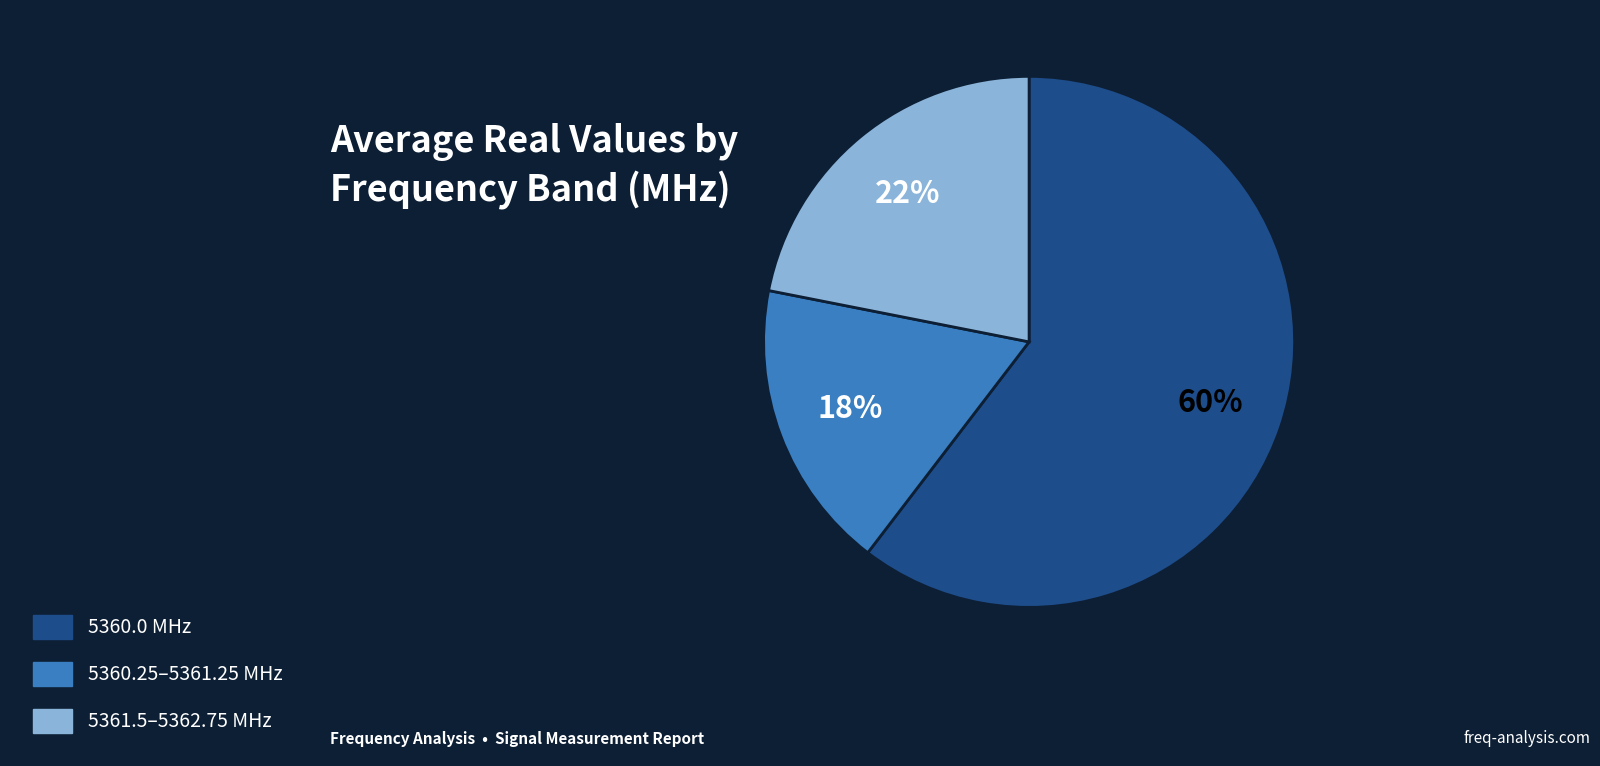

To the nearest percent, what is the average slice percentage?

33%